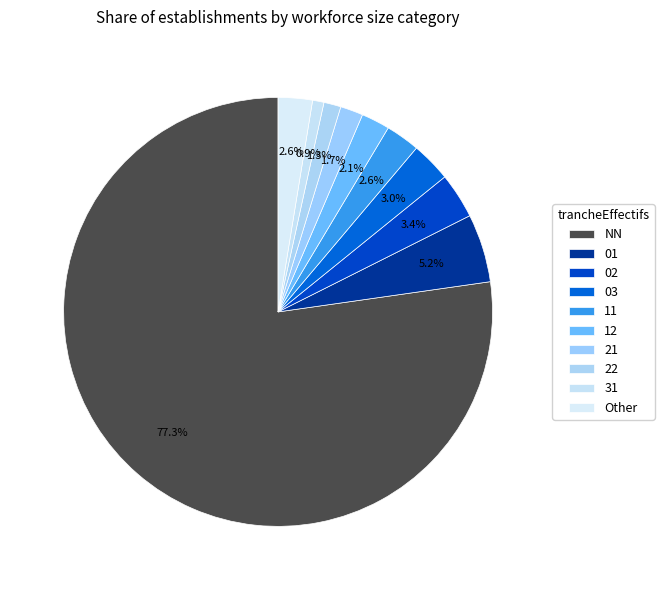

How many slices are in this pie chart?

10